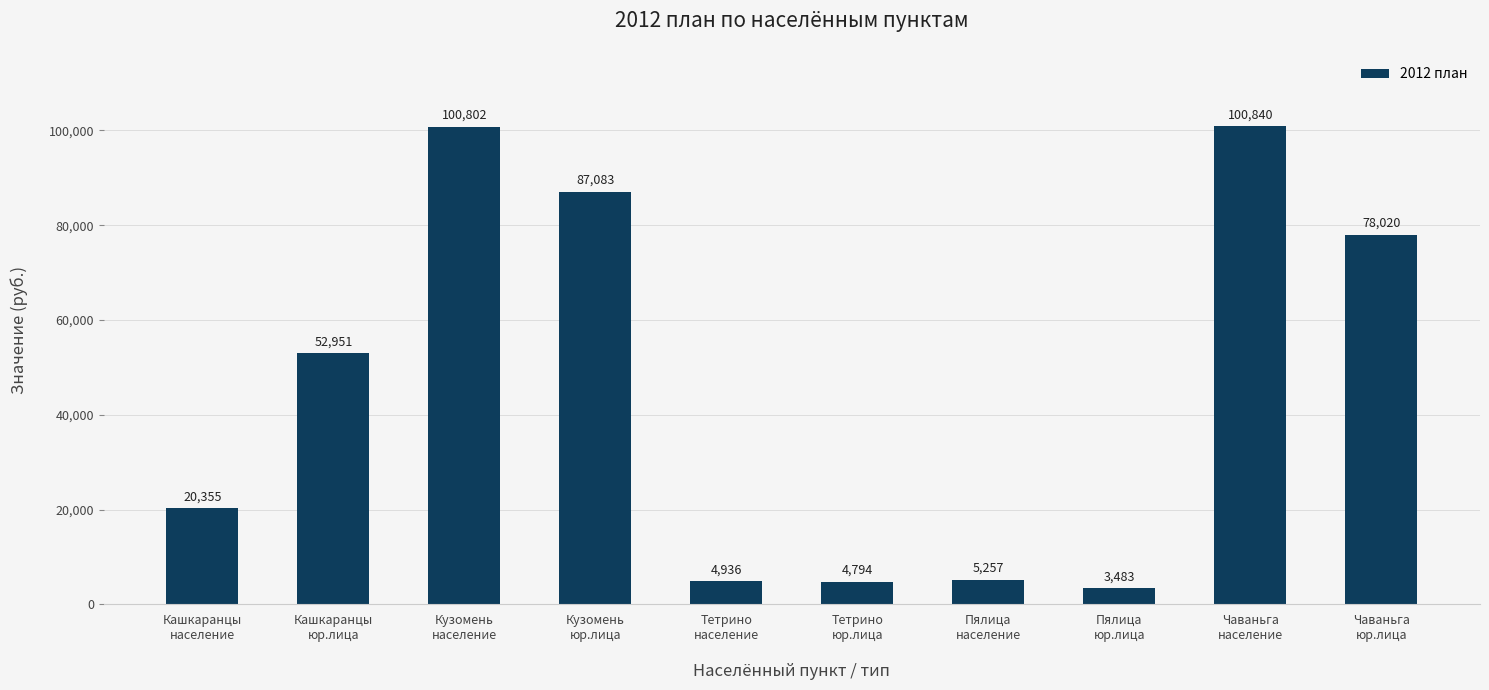

Which has a higher value, Тетрино
население or Кузомень
юр.лица?

Кузомень
юр.лица